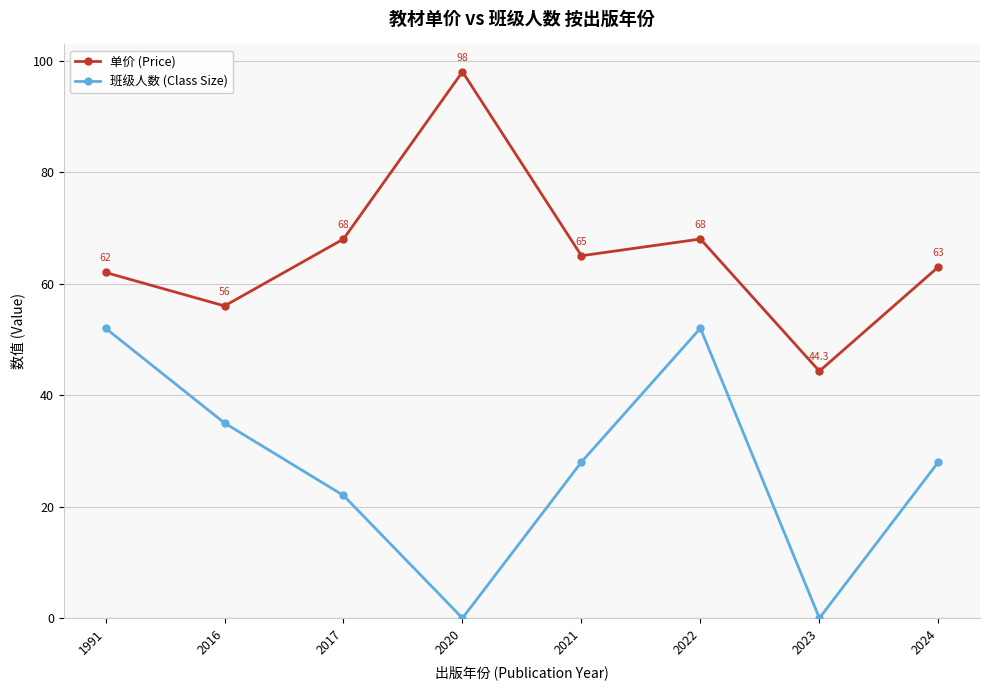

What is the average value of the 班级人数 (Class Size) series?

27.1